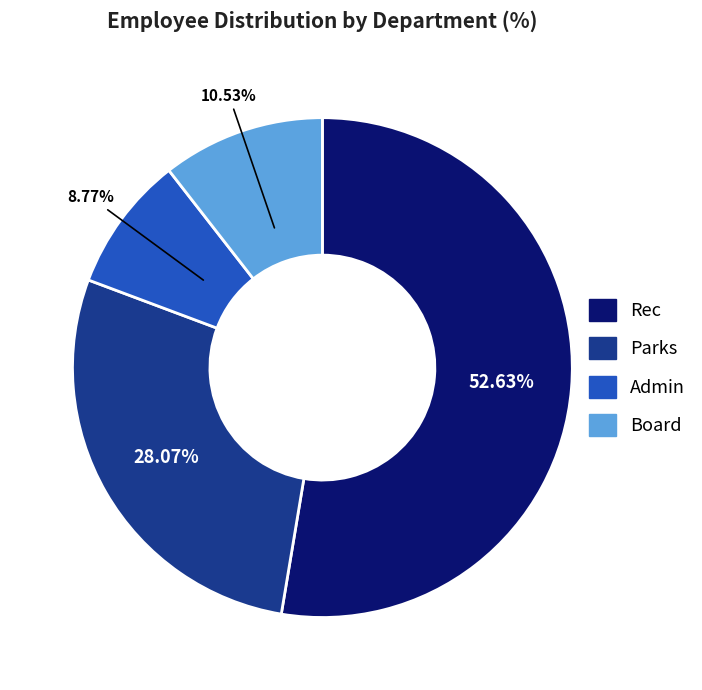

Which category accounts for the majority?

Rec